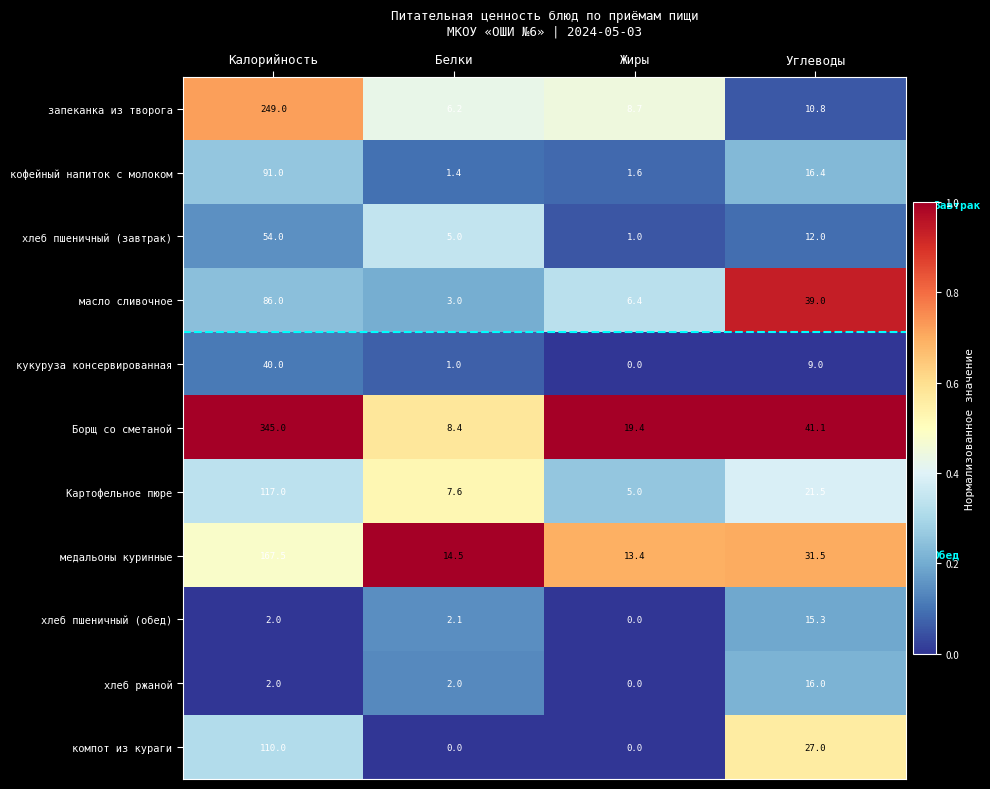

The value of компот из кураги at Белки is 0.0. True or false?

True